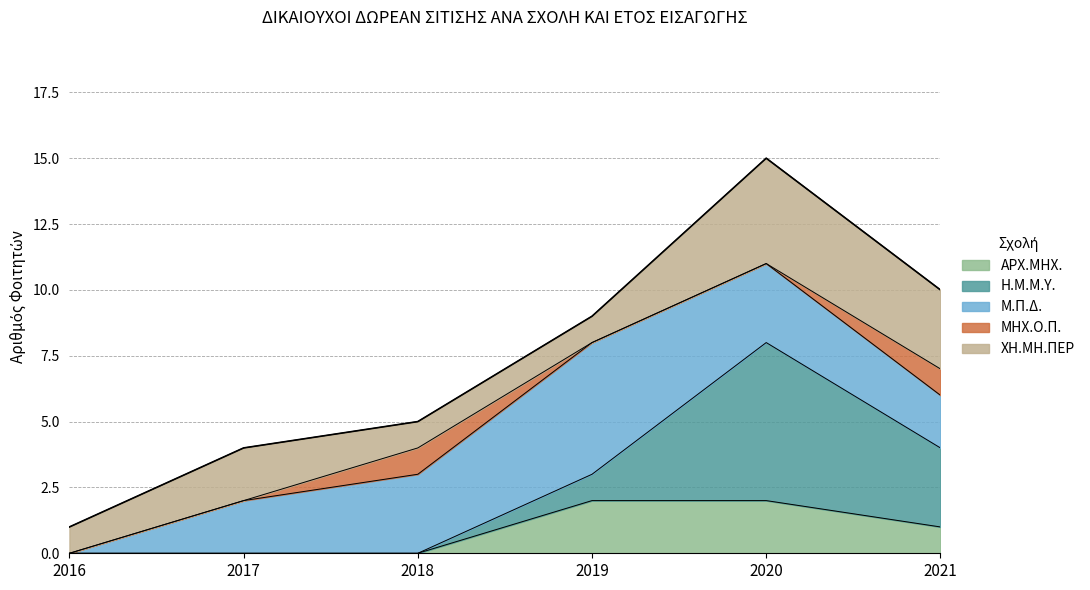

Is it true that ΑΡΧ.ΜΗΧ. equals -1 at 2016?

False